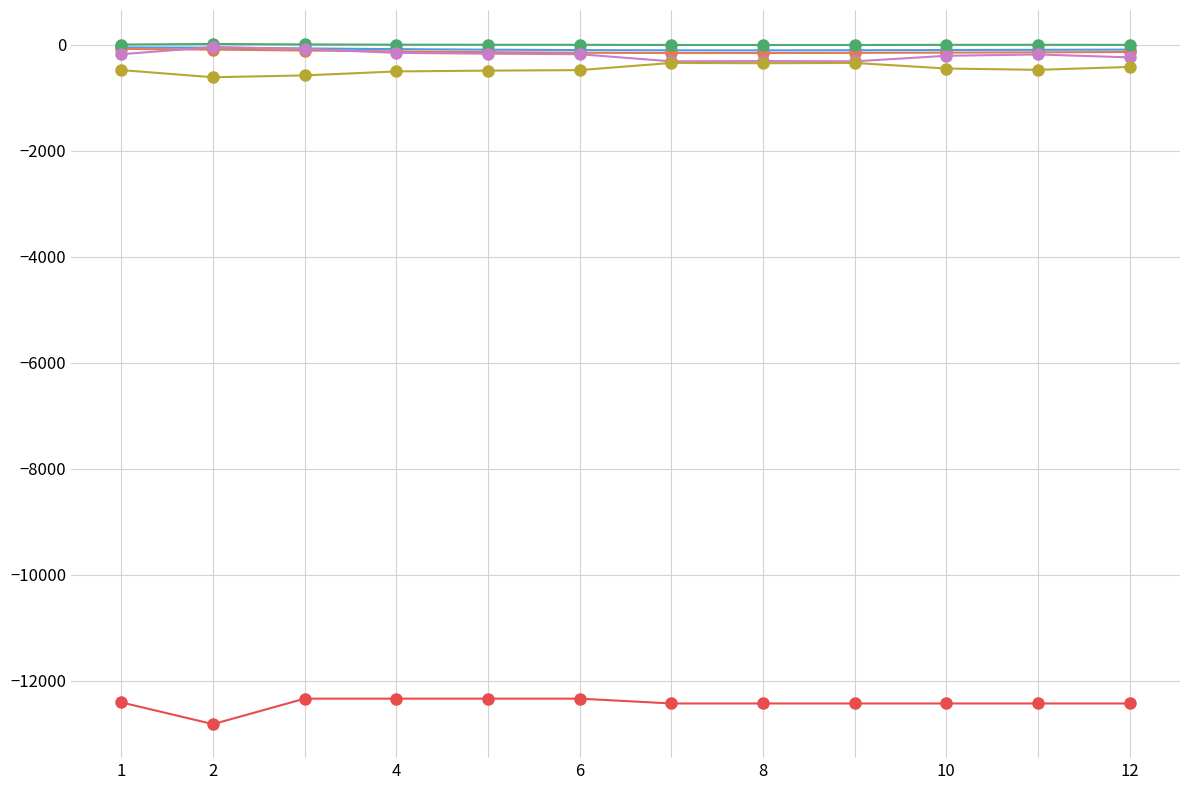

What is the smallest value displayed?

-12818.0